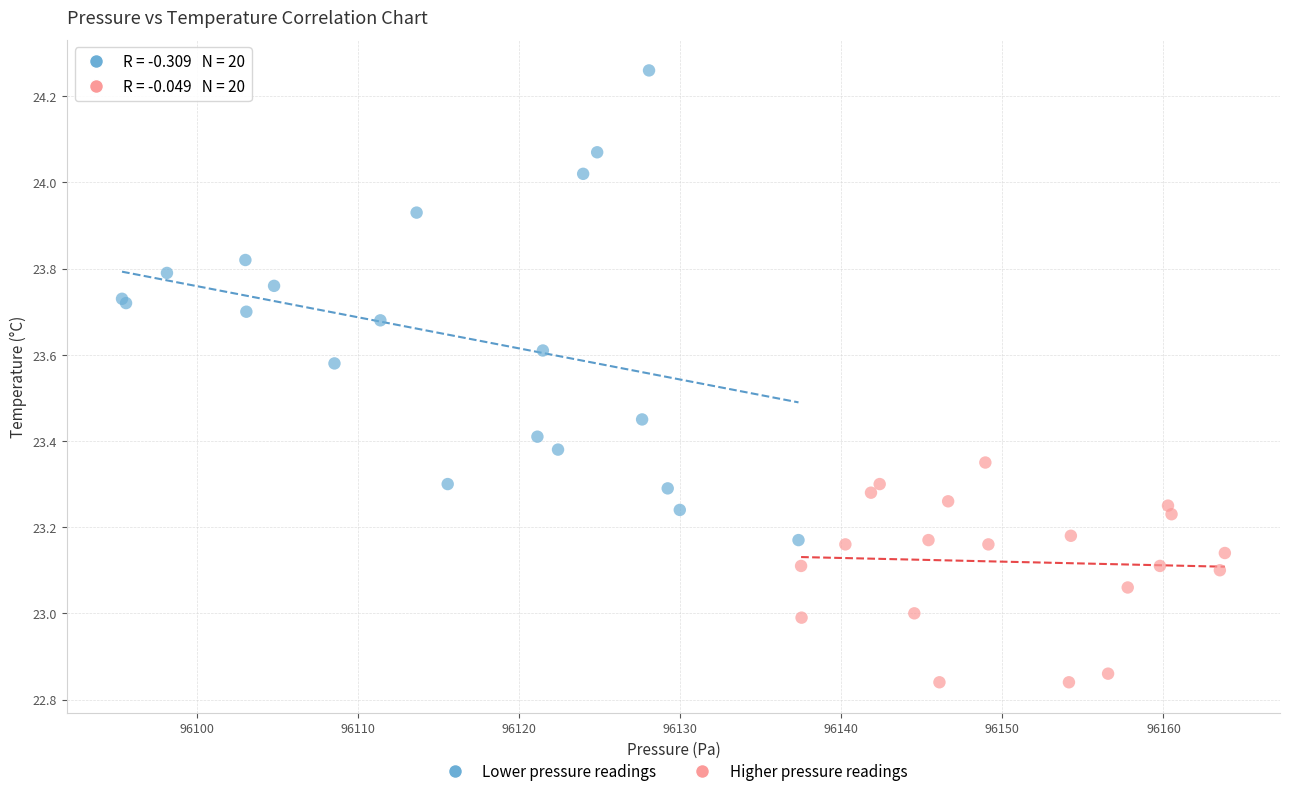

Which series reaches the minimum Y coordinate?

Higher pressure readings